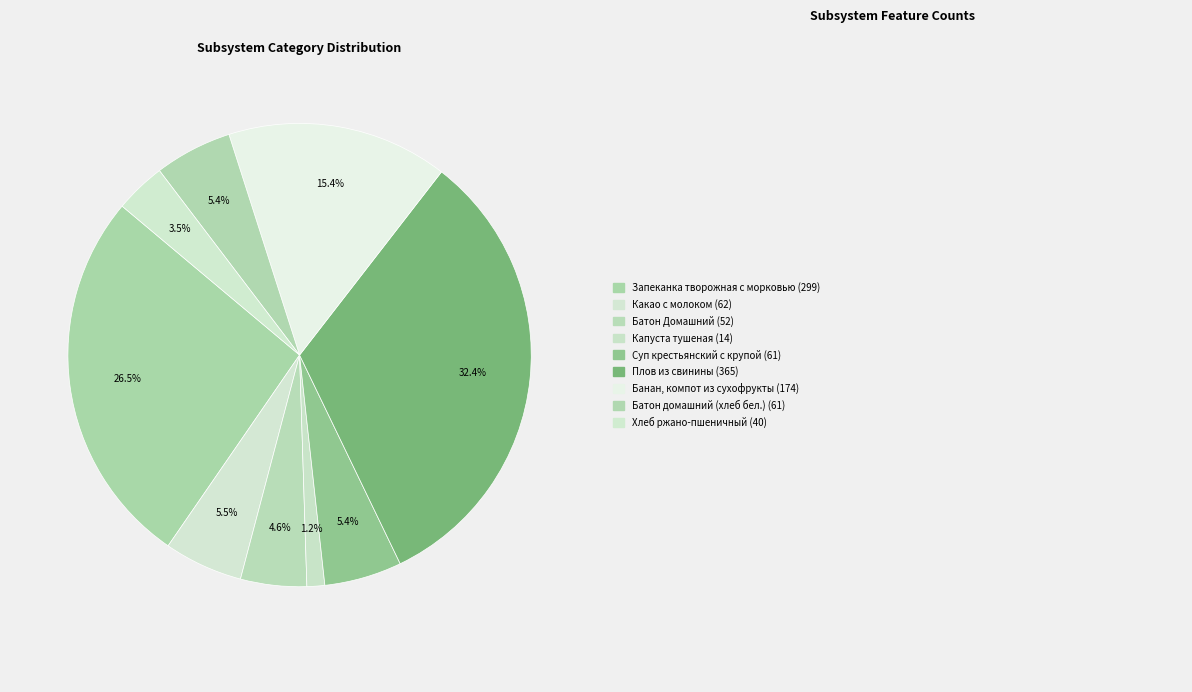

Which slice is the largest?

Плов из свинины